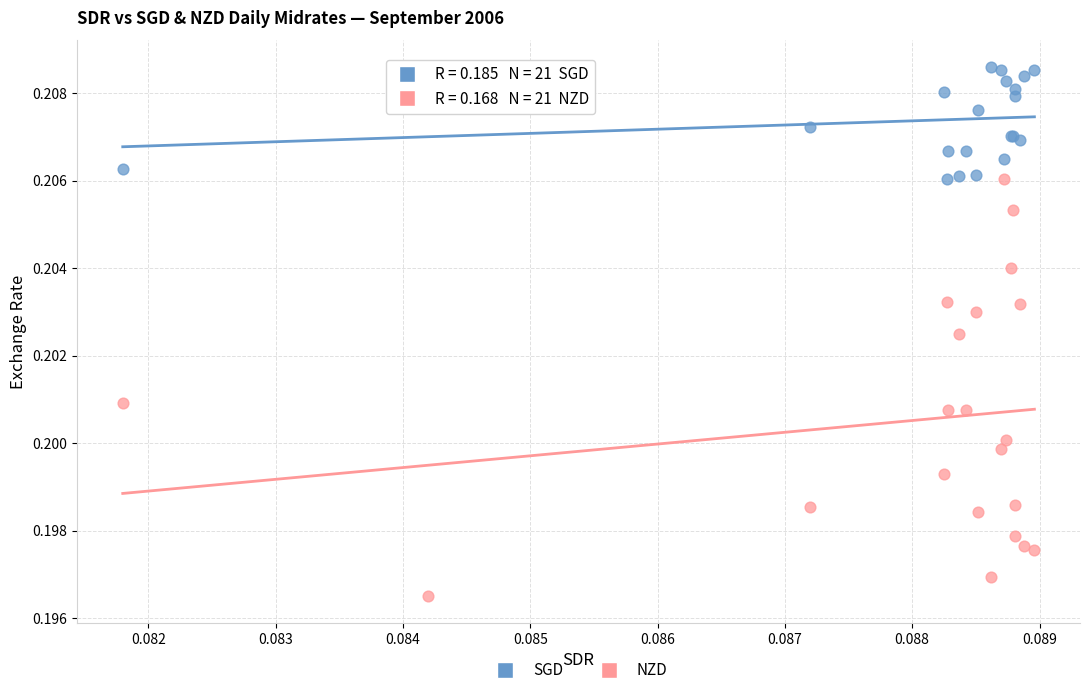

Which series contains the lowest Y value?

NZD